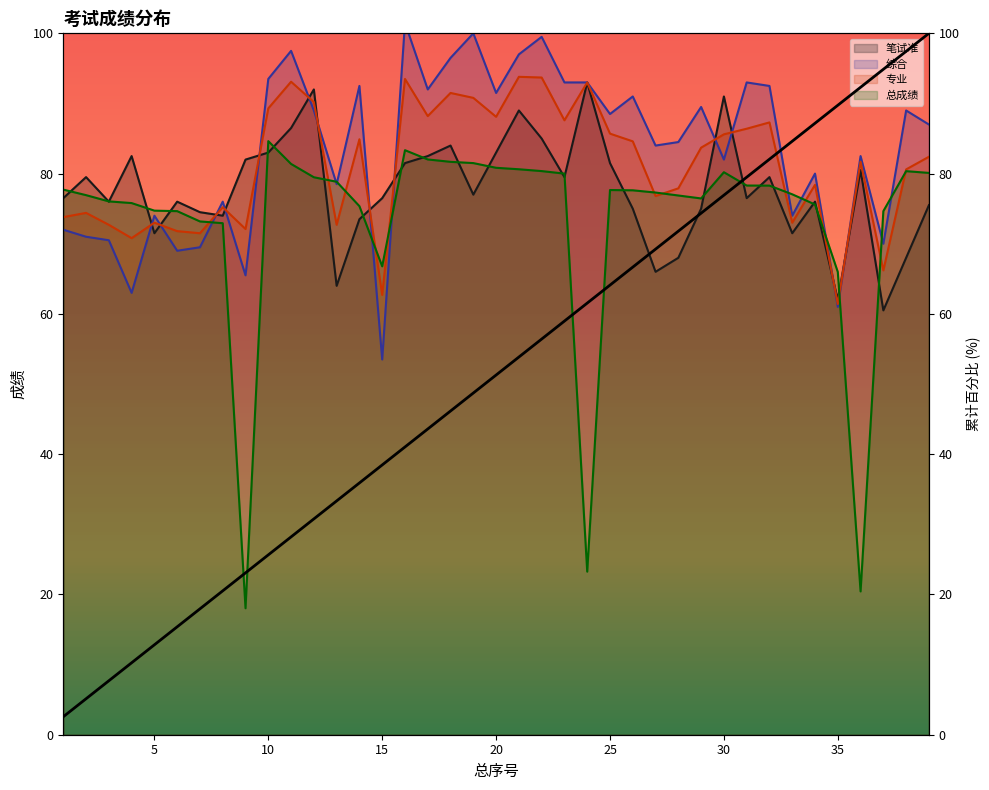

Where do 专业 and 总成绩 first cross each other?

7 and 8